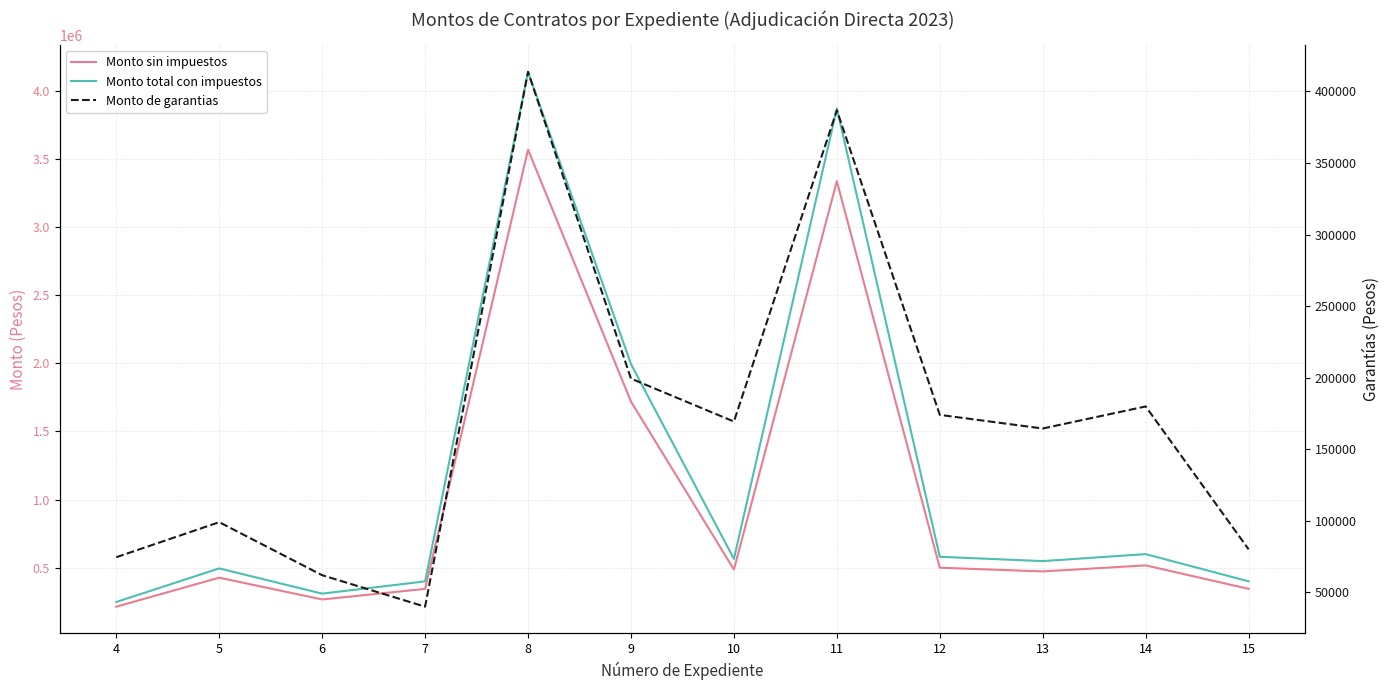

The Monto total con impuestos series shows 1993306.5 at 9. True or false?

True